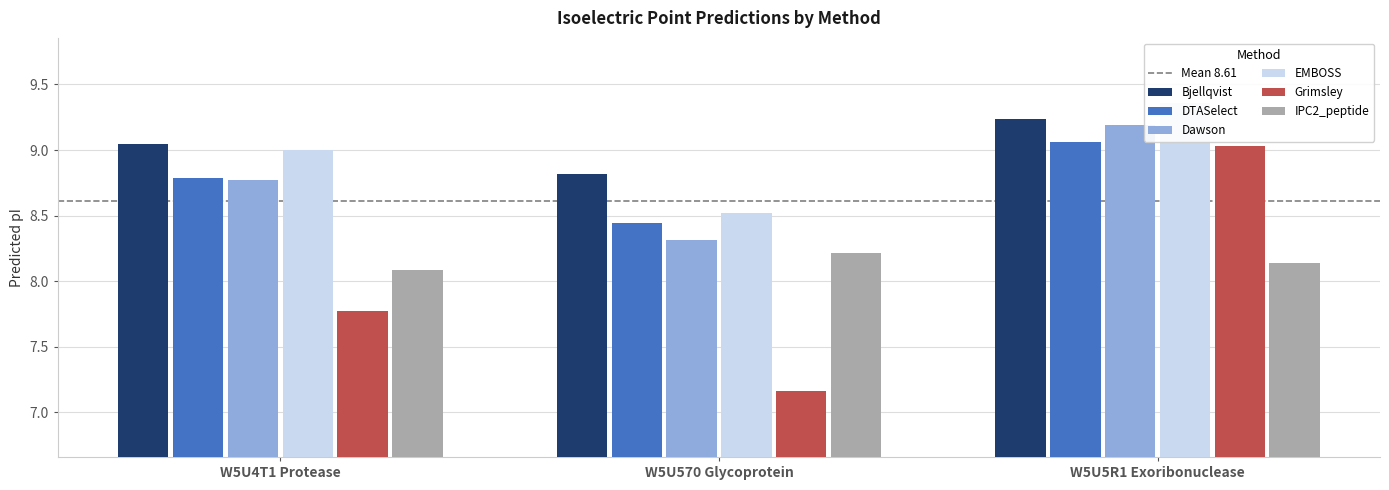

Does the chart contain any negative values?

No